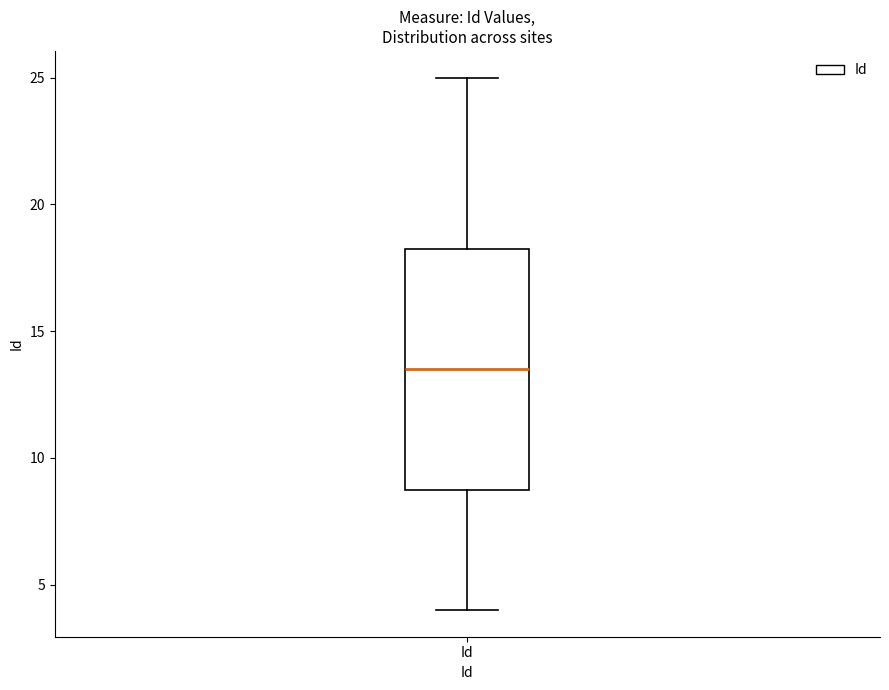

Read this box plot against the y-axis: the position of the median line, the range covered by the box, and the ends of both whiskers. The values are not printed on the chart, so give them approximately, as read against the axis.

median 13.5, box 9.0 to 18.5, whiskers 4.0 to 25.0